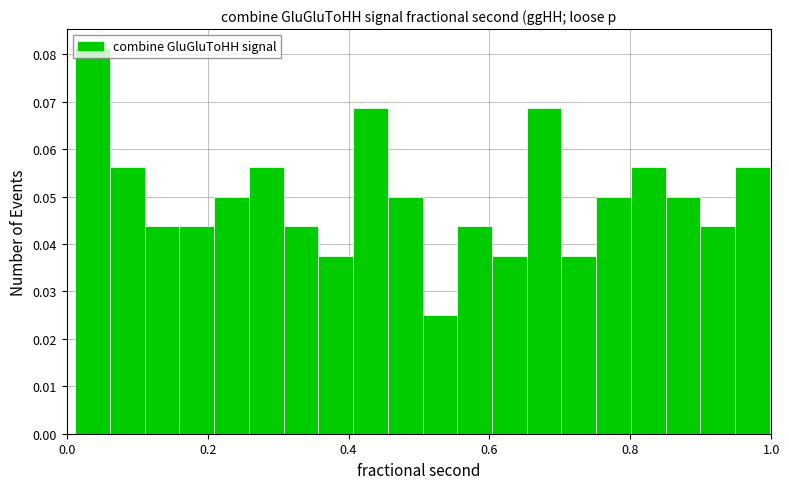

Around what value on the x-axis is the tallest bar? Give the approximate position of its centre, as read against the axis.

0.04